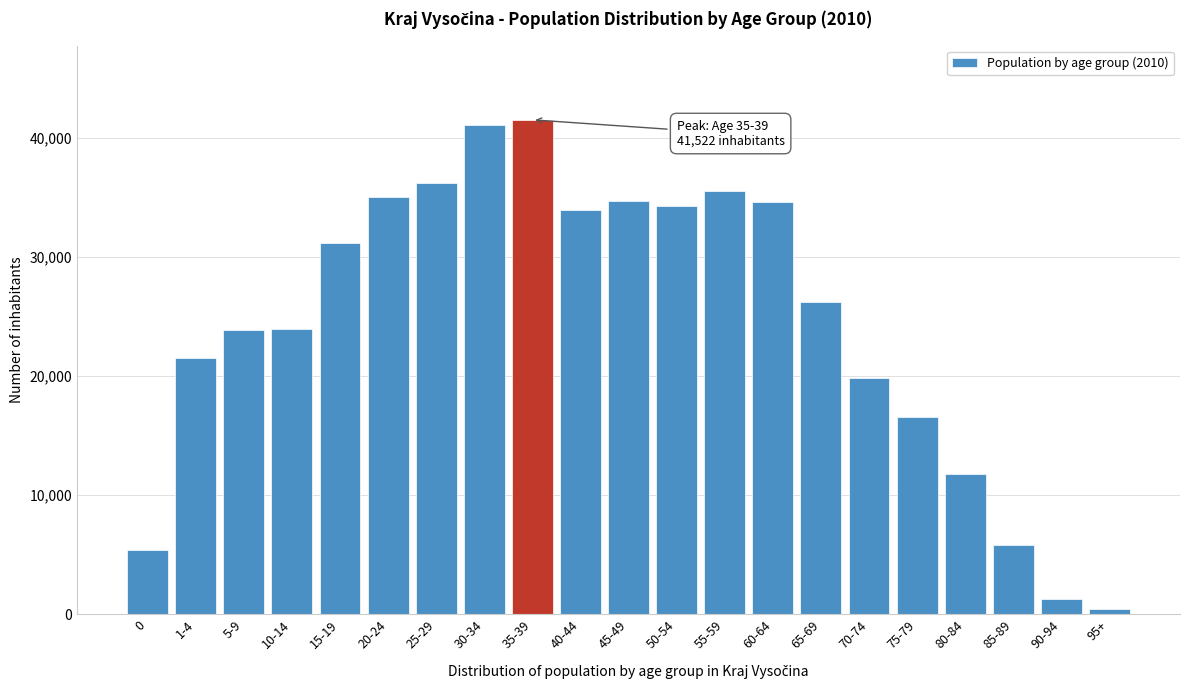

What is the difference between the maximum and minimum values?

41127